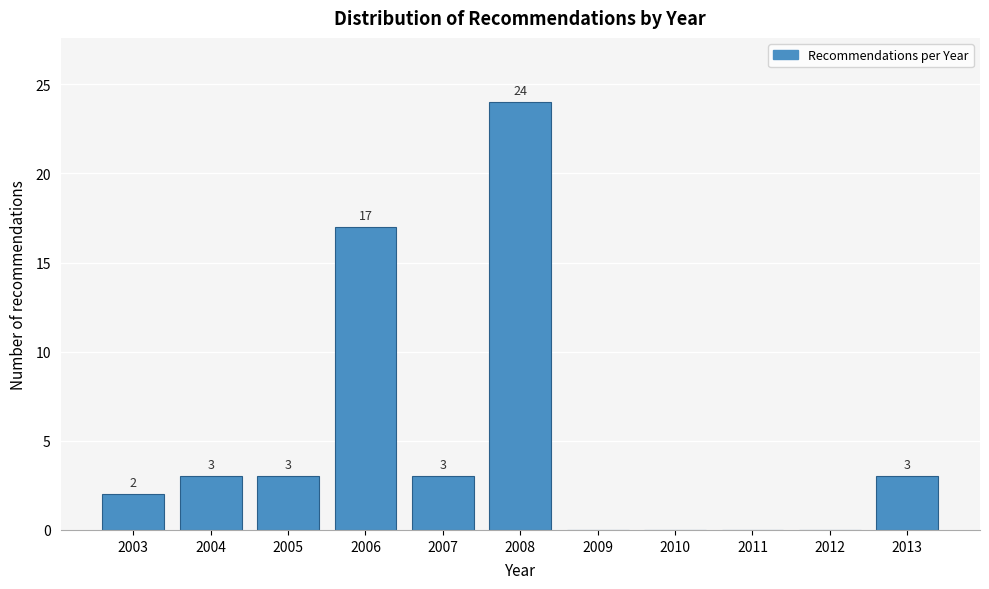

Reading left to right, what are all the values shown in this chart?

2003=2	2004=3	2005=3	2006=17	2007=3	2008=24	2009=0	2010=0	2011=0	2012=0	2013=3